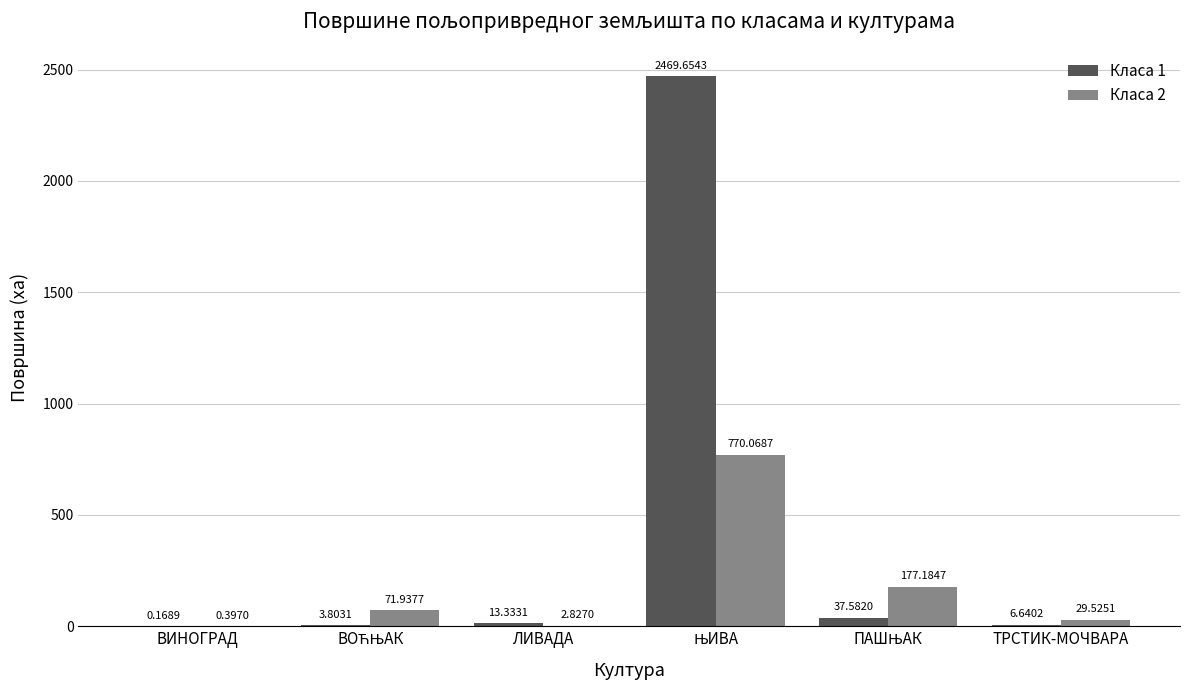

Which series changed the most between ВИНОГРАД and ЛИВАДА?

Класа 1